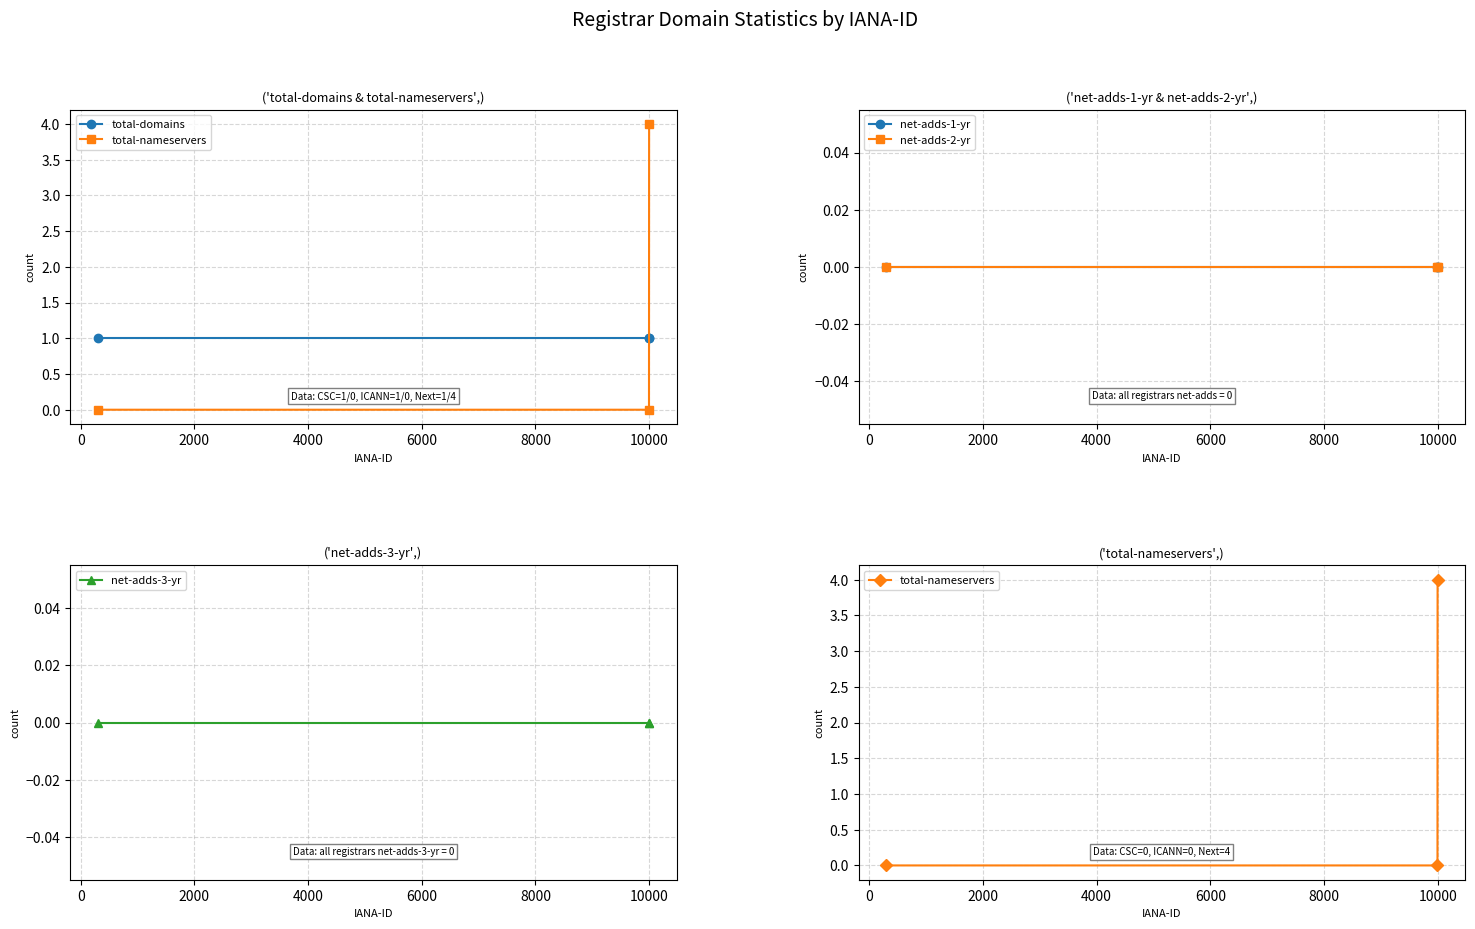

Does the chart have visible grid lines?

Yes